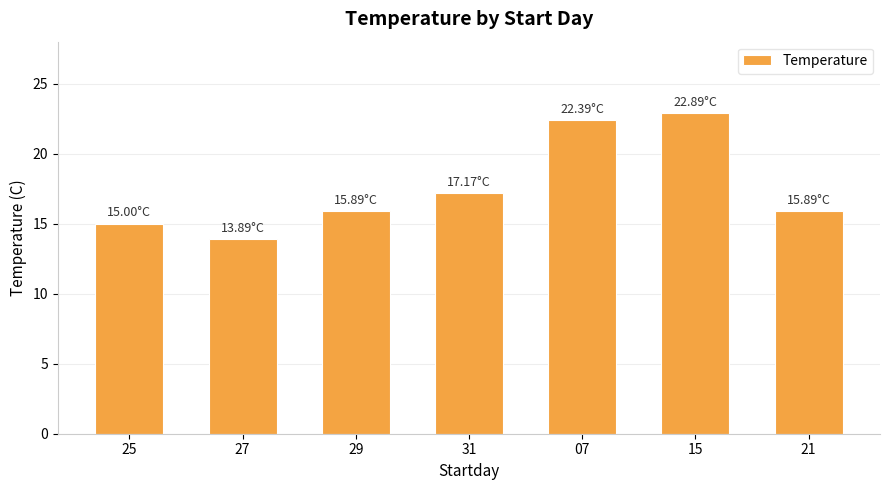

Are the bars grouped side by side (vs. stacked)?

No